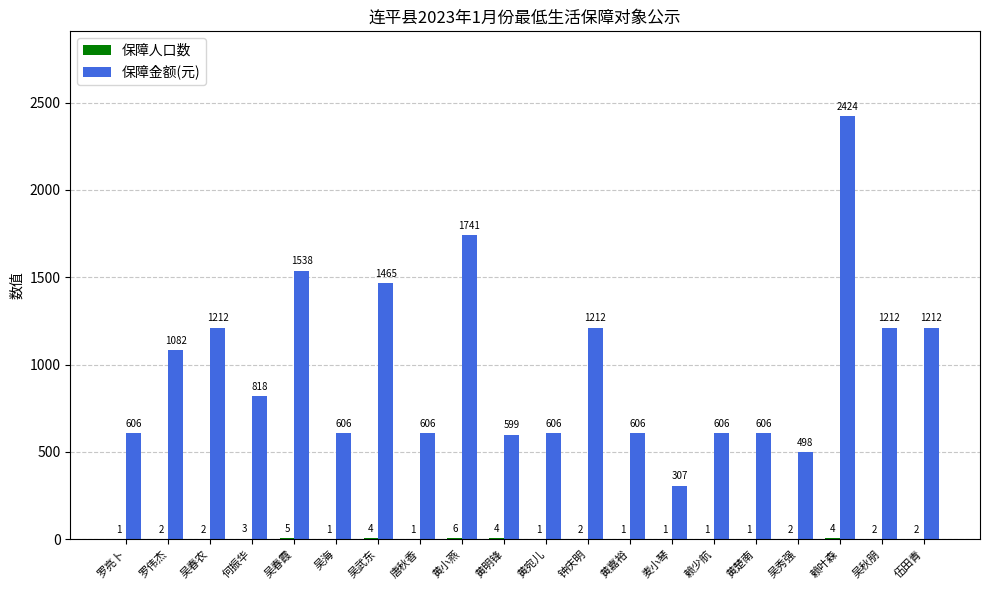

What is the total value across all series at 黄嘉裕?

607